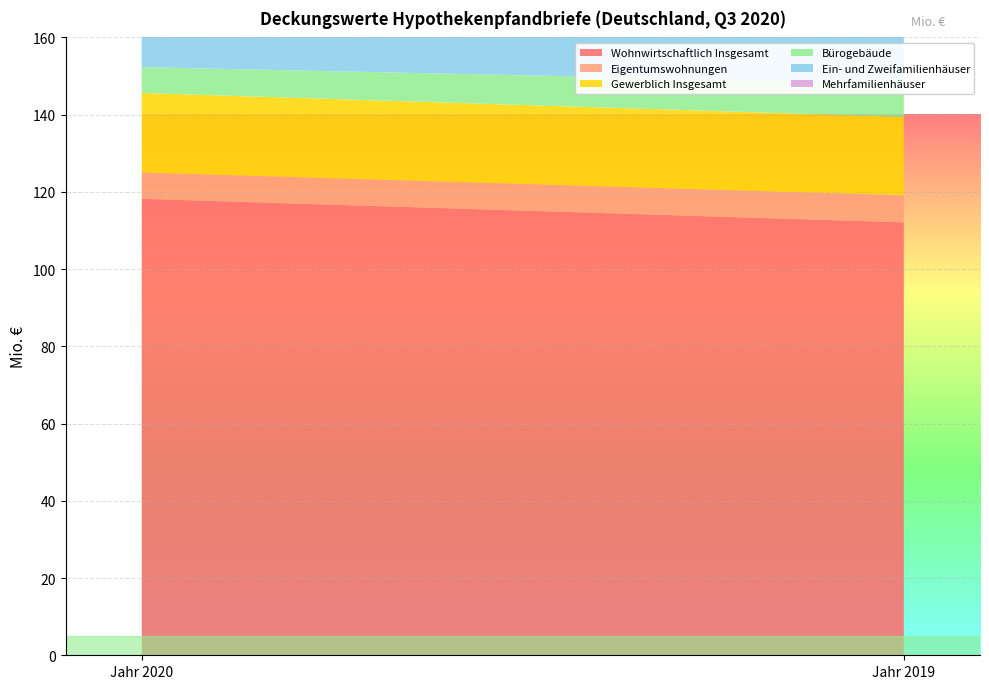

Count the Ein- und Zweifamilienhäuser values in the range 51 to 53.

1